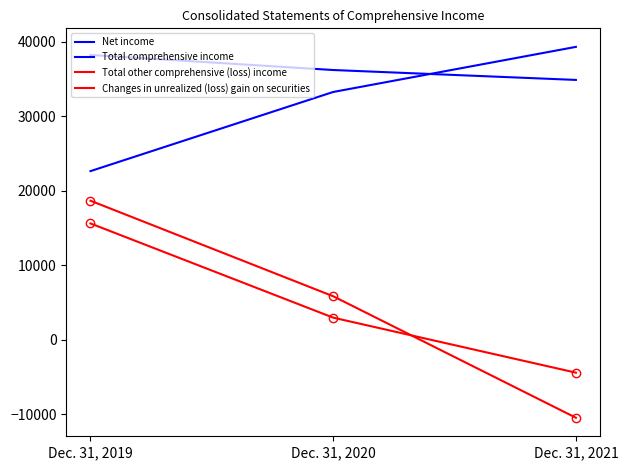

Is this an area chart (filled region under the line)?

No